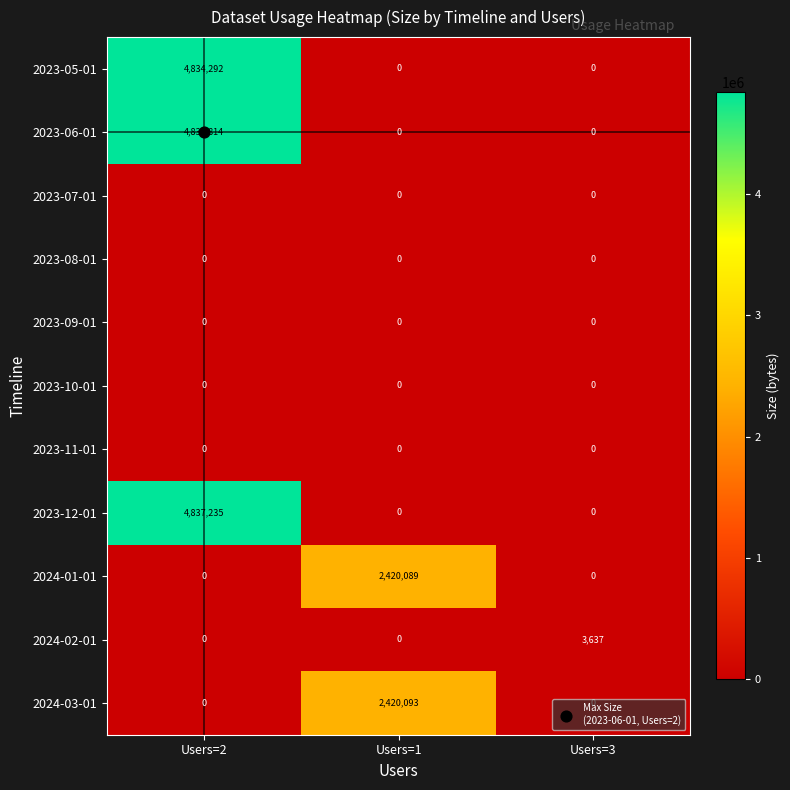

At which category is the sum across all series the highest?

Users=2